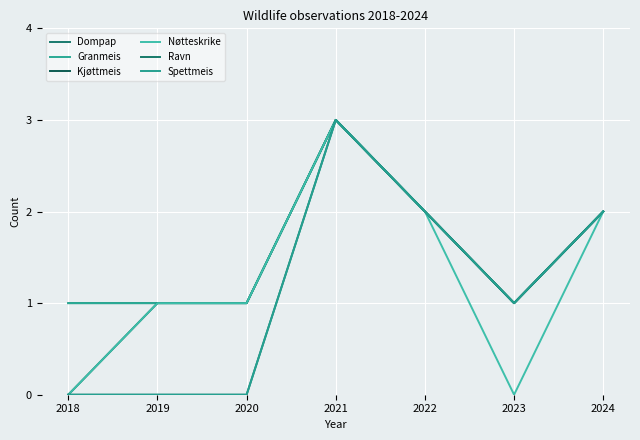

True or false: Nøtteskrike has more than 2 interior local peaks.

False